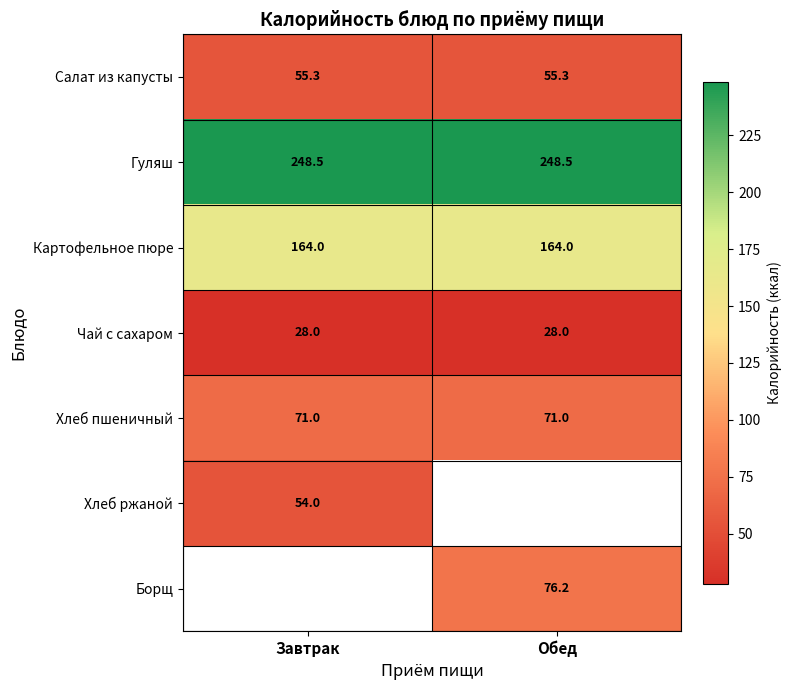

What is the maximum value shown in the chart?

248.5